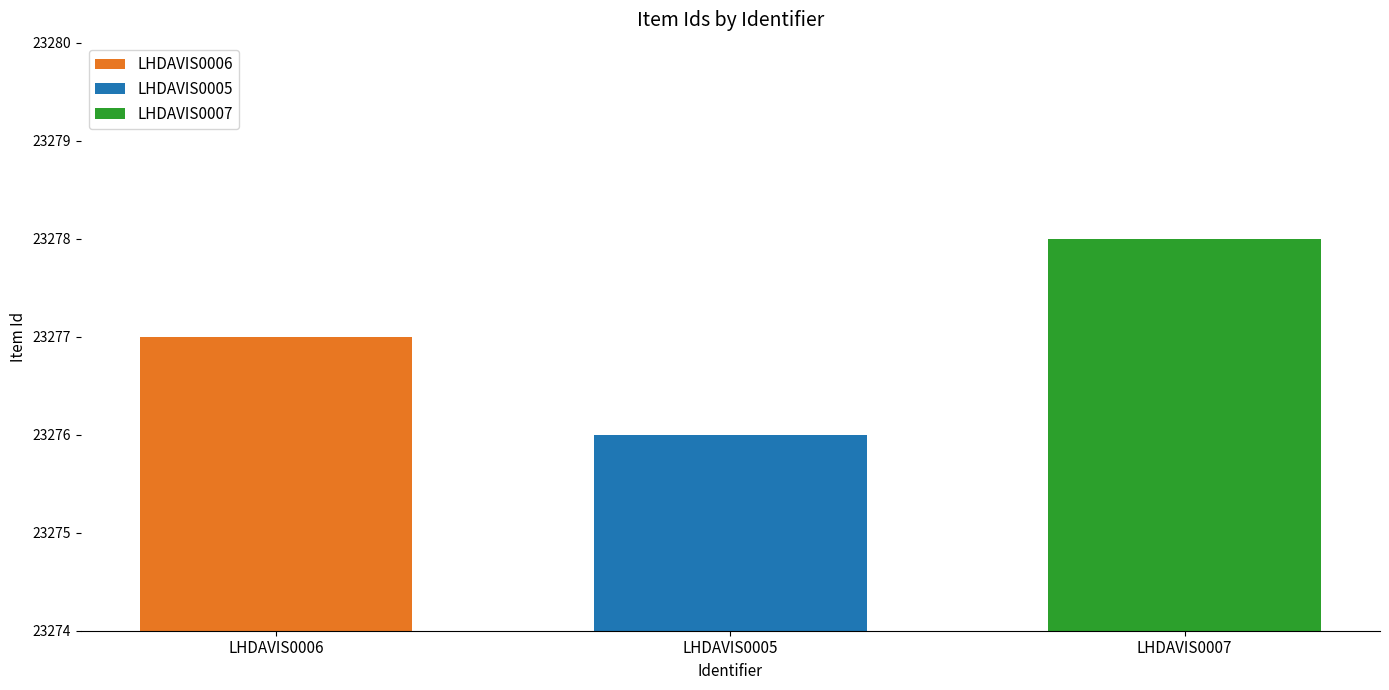

What value does the LHDAVIS0007 series have at LHDAVIS0005?

23278